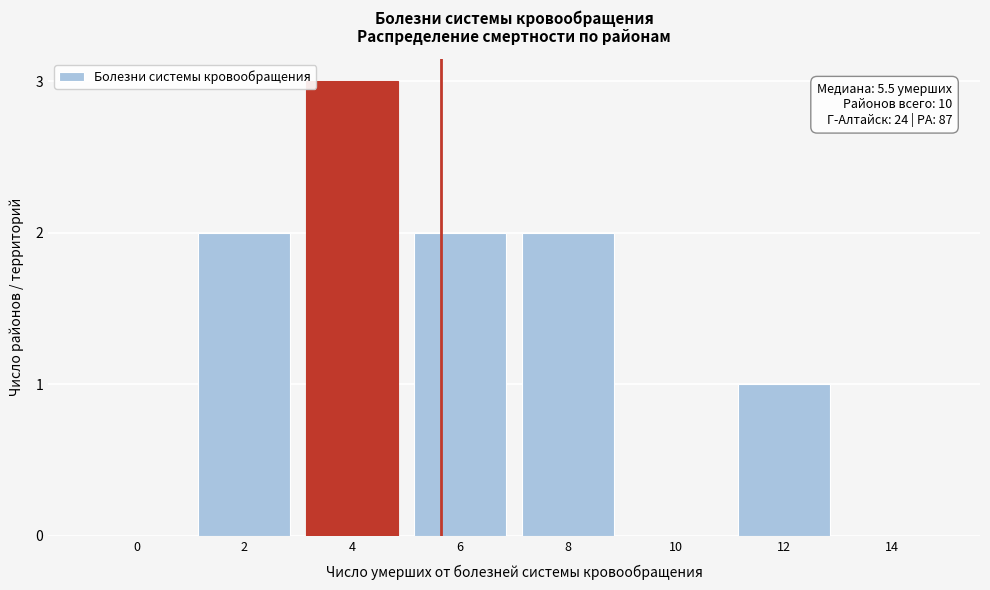

Reading right to left, what are all the values shown in this chart?

14=0	12=1	10=0	8=2	6=2	4=3	2=2	0=0